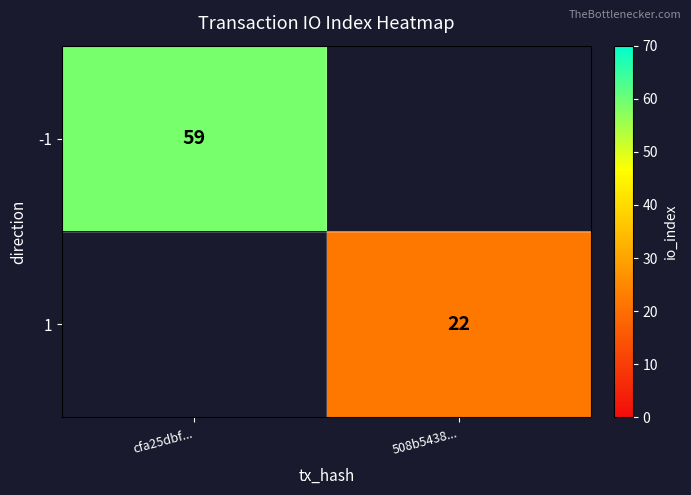

Which label corresponds to the smallest value in the chart?

508b5438...